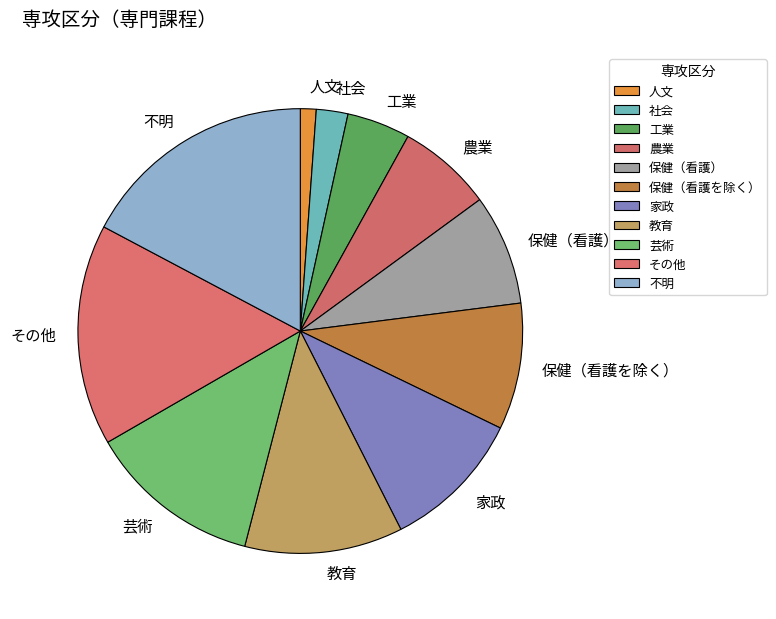

Approximately how many times larger is the value at 農業 compared to 人文?

6.0